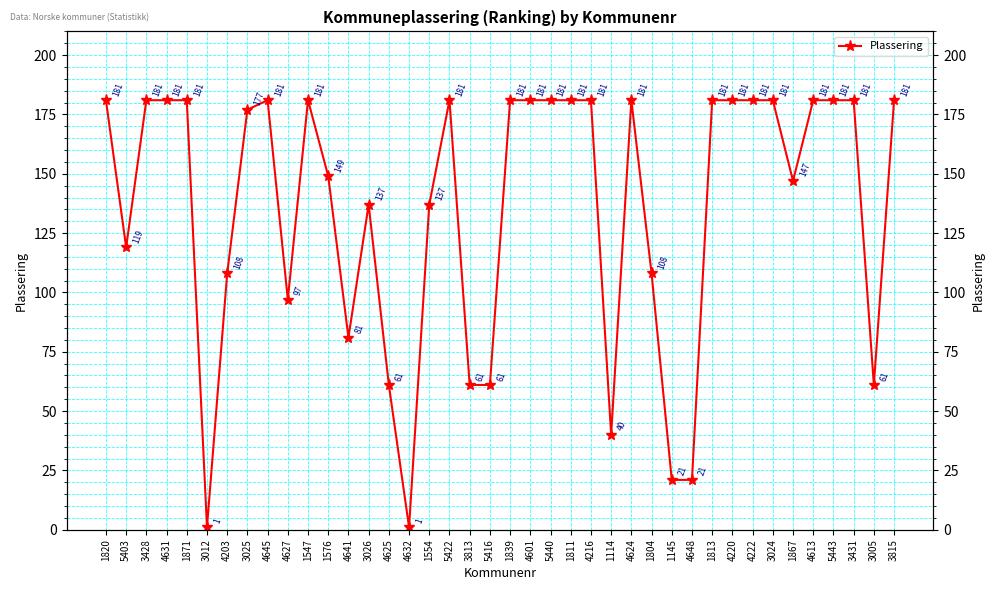

List the labels in order of value, largest first.

1820, 3428, 4631, 1871, 4645, 1547, 5422, 1839, 4601, 5440, 1811, 4216, 4624, 1813, 4220, 4222, 3024, 4613, 5443, 3431, 3815, 3025, 1576, 1867, 3026, 1554, 5403, 4203, 1804, 4627, 4641, 4625, 3813, 5416, 3005, 1114, 1145, 4648, 3012, 4632